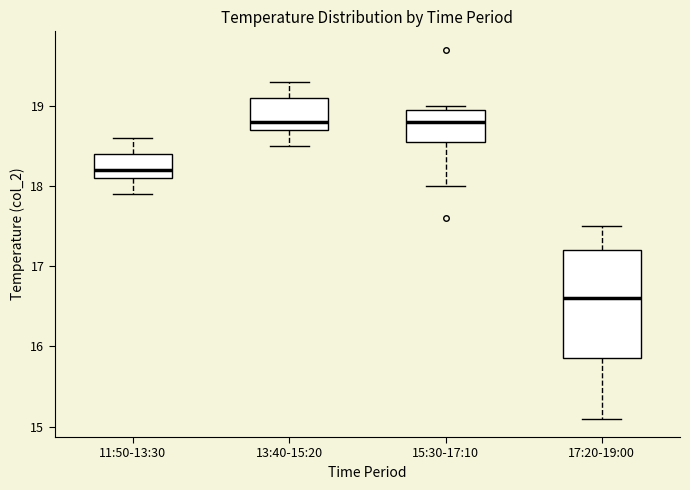

Reading left to right, transcribe this box plot: for each box, give where its median line is, the range the box spans, and where its two whiskers end, as read against the y-axis. The values are not printed on the chart, so give them approximately, as read against the axis.

11:50-13:30: median 18.2, box 18.1 to 18.4, whiskers 17.9 to 18.6
13:40-15:20: median 18.8, box 18.7 to 19.1, whiskers 18.5 to 19.3
15:30-17:10: median 18.8, box 18.6 to 19.0, whiskers 18.0 to 19.0 (just above the box's upper edge)
17:20-19:00: median 16.6, box 15.9 to 17.2, whiskers 15.1 to 17.5